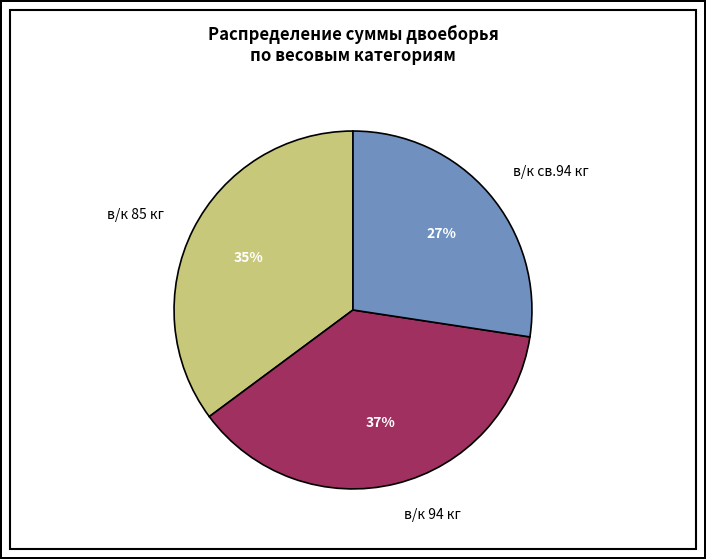

To the nearest percent, what is the difference between the largest and smallest slice percentages?

10%